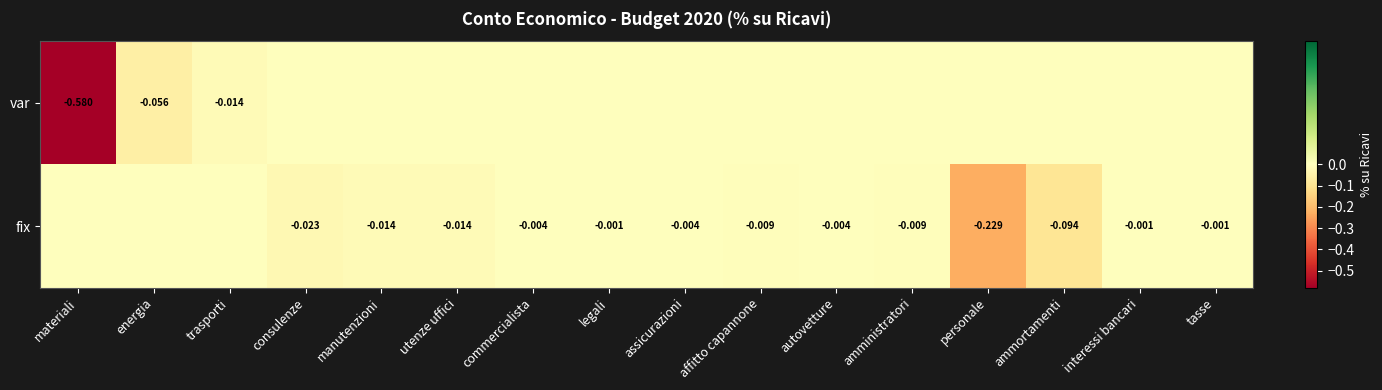

What is the total value across all series at energia?

-0.1